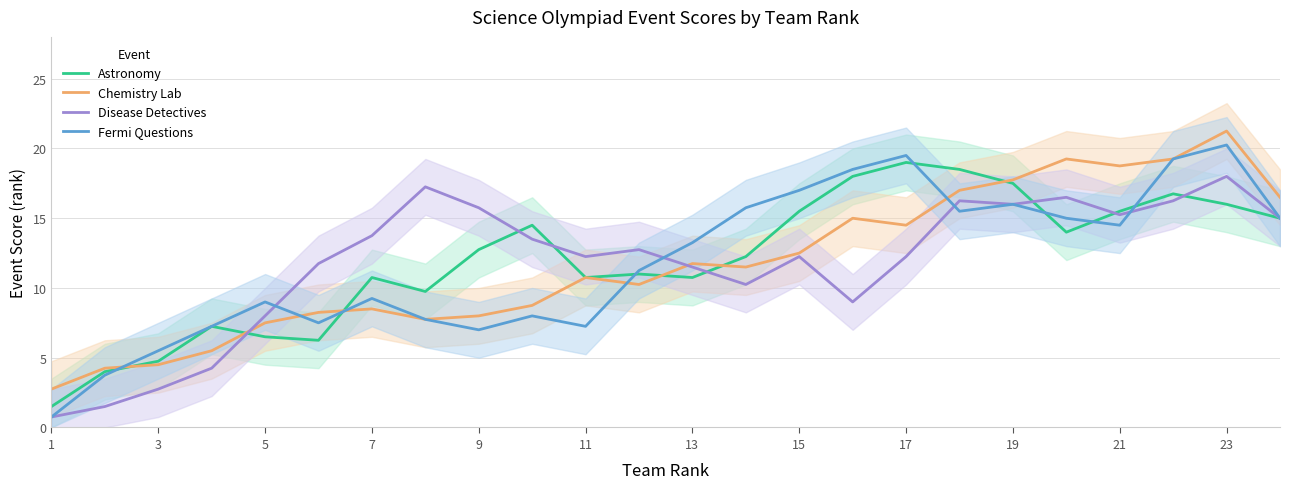

Is it true that Fermi Questions equals 3.4 at 3?

False